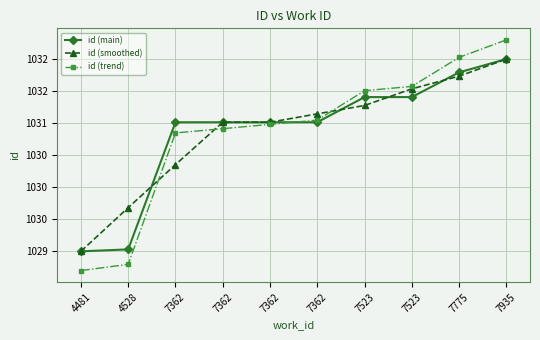

What are all the series names shown in the legend?

id (main), id (smoothed), id (trend)